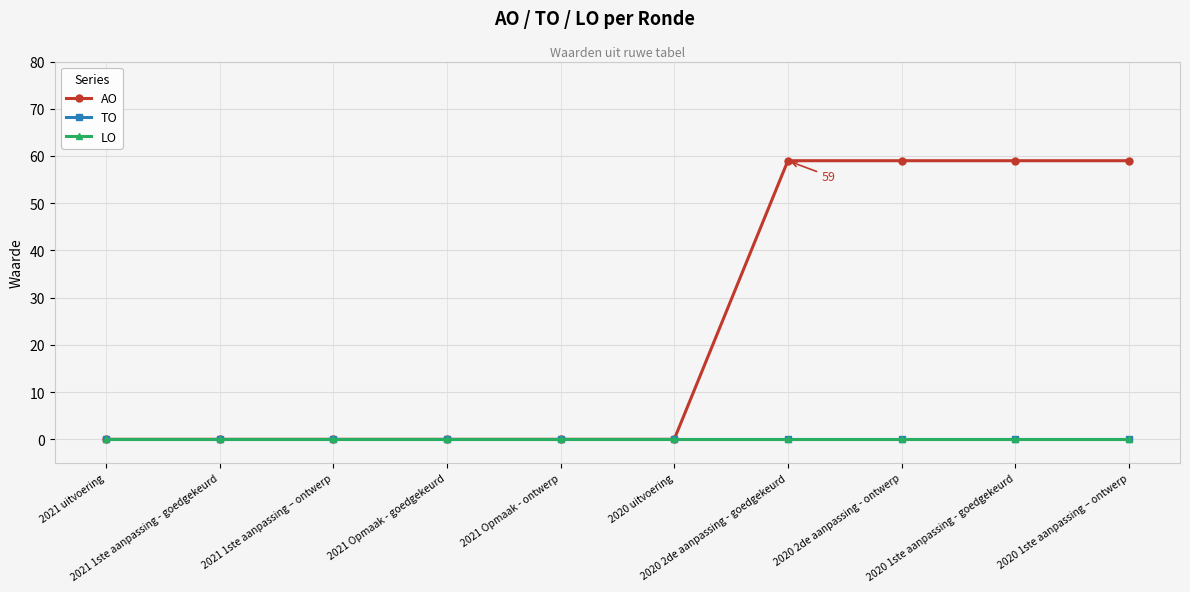

True or false: TO and AO cross at least once.

False